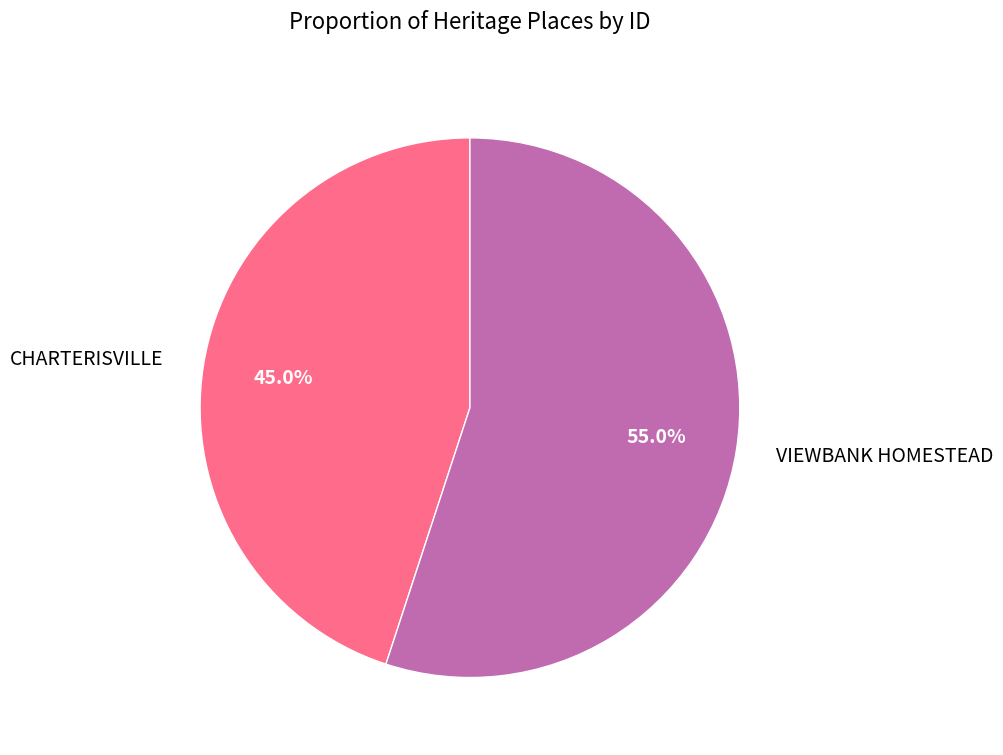

Is it true that CHARTERISVILLE is 32% of the pie?

False